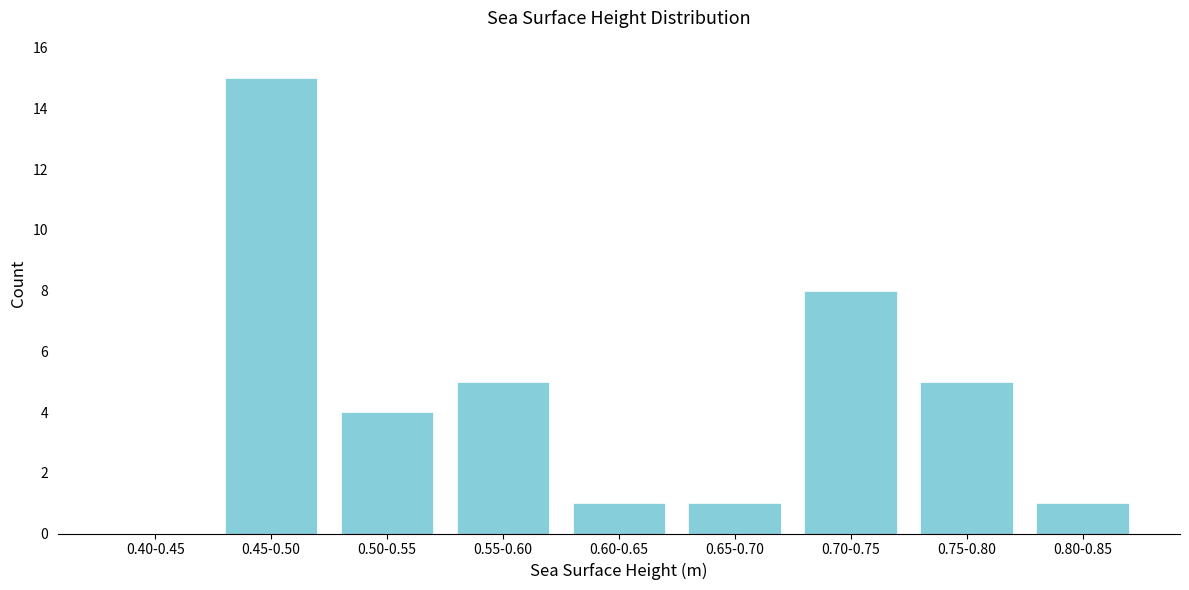

Reading left to right, transcribe all the data shown in this chart.

0.40-0.45=0	0.45-0.50=15	0.50-0.55=4	0.55-0.60=5	0.60-0.65=1	0.65-0.70=1	0.70-0.75=8	0.75-0.80=5	0.80-0.85=1